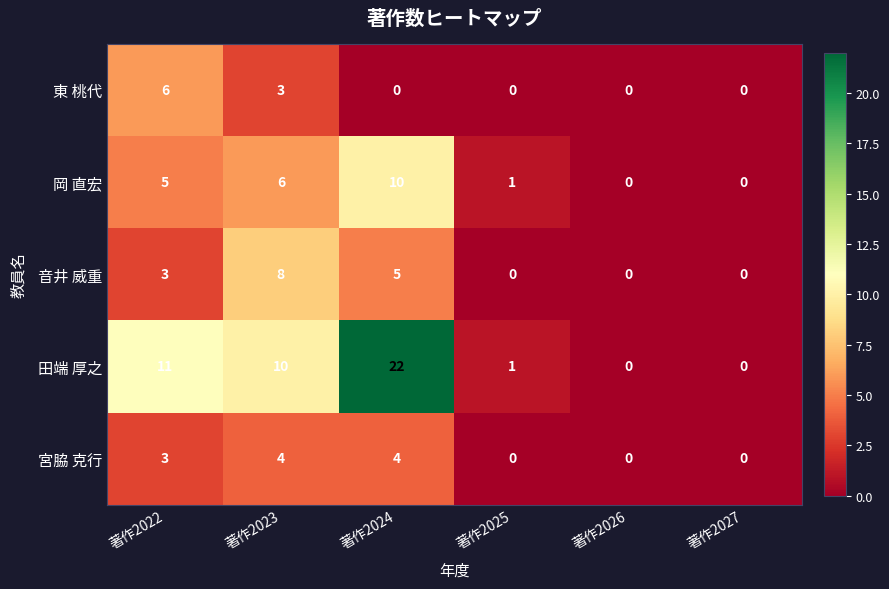

Where does the 田端 厚之 series first go above 10?

著作2022